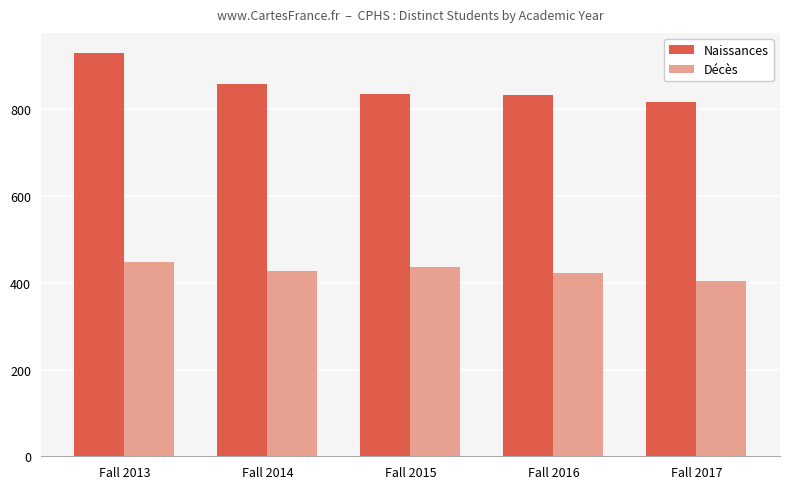

At which category is the sum across all series the highest?

Fall 2013